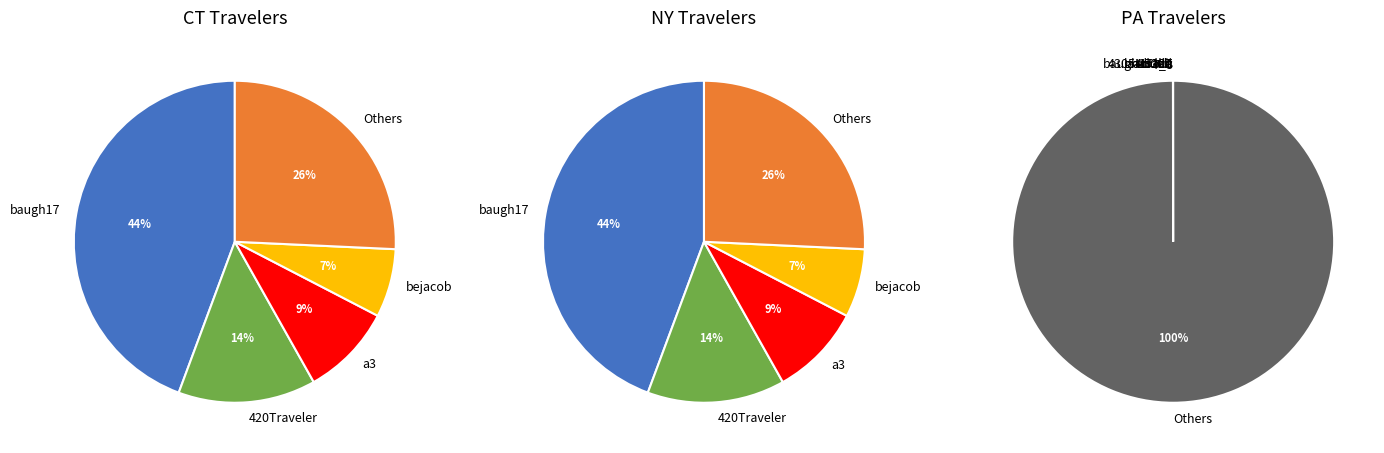

To the nearest percent, what is the average slice percentage?

8%